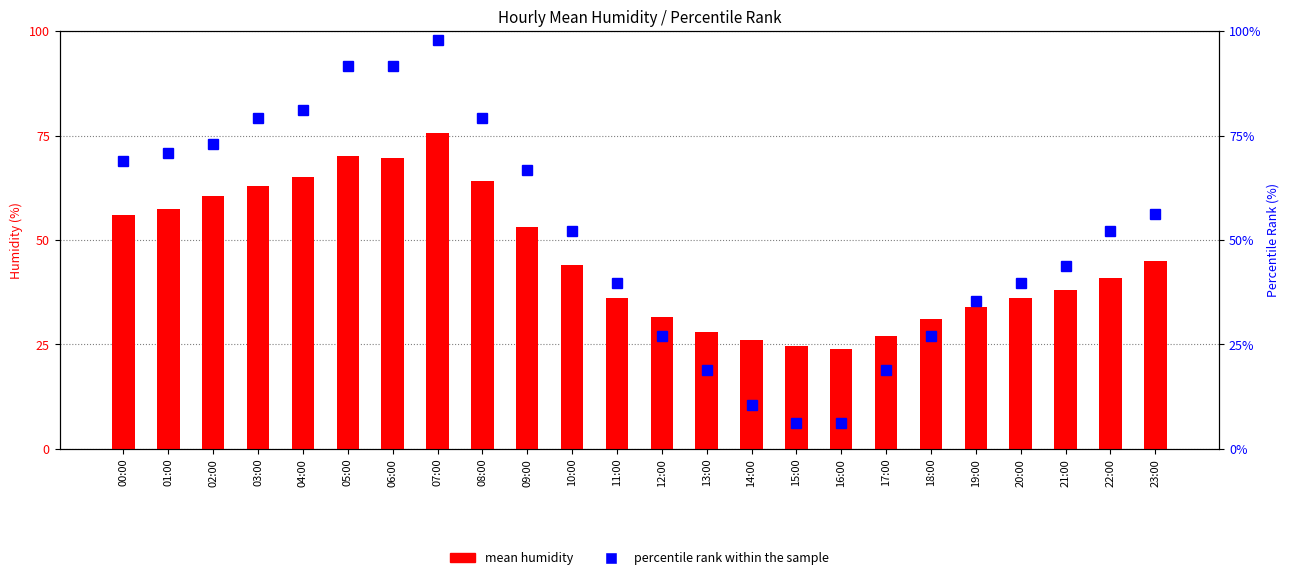

Read the percentile rank within the sample value at 12:00.

27.1